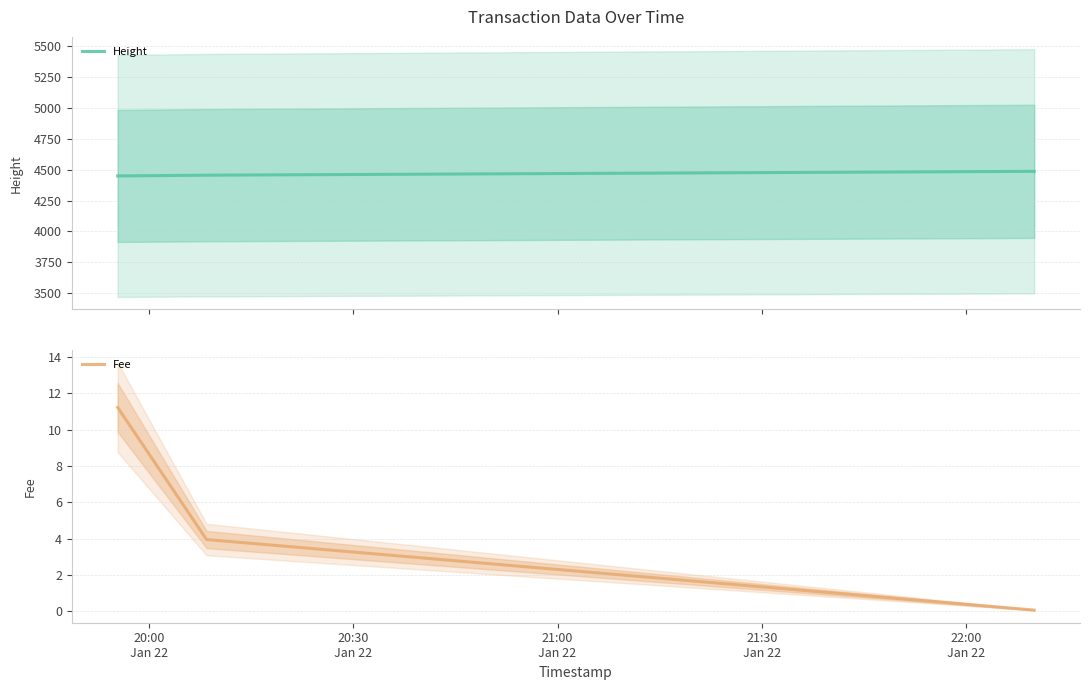

Between 20:00
Jan 22 and 20:30
Jan 22, which series saw the biggest shift?

Fee